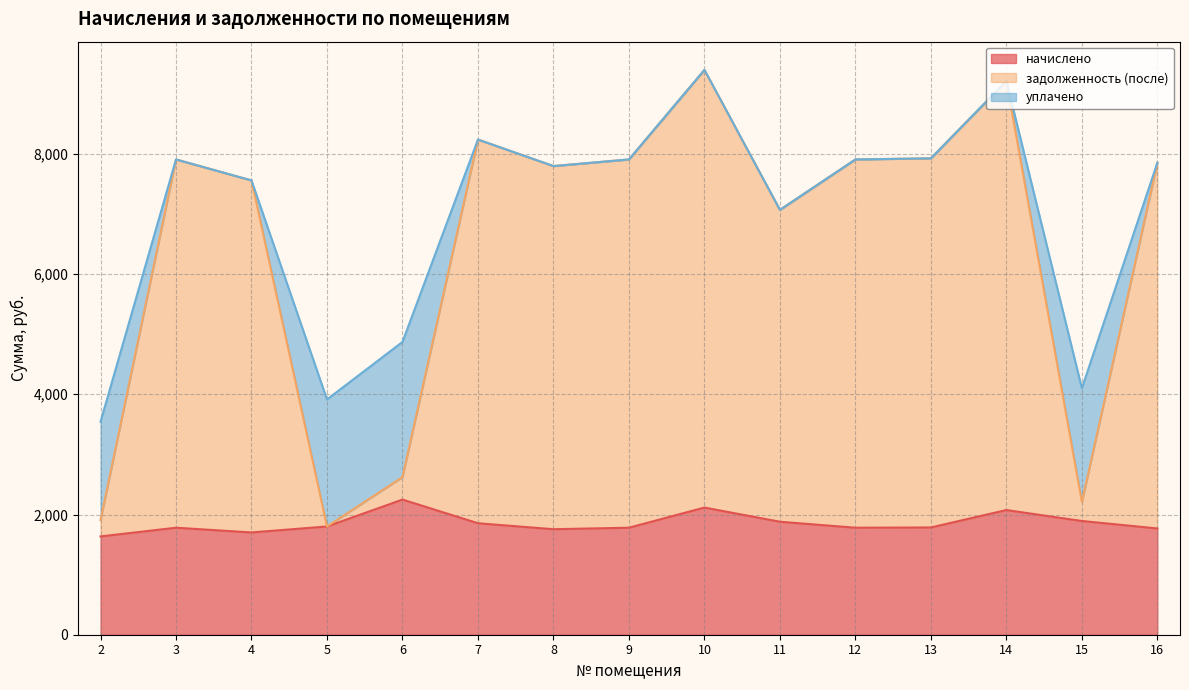

Which series has the widest spread of values?

задолженность (после)